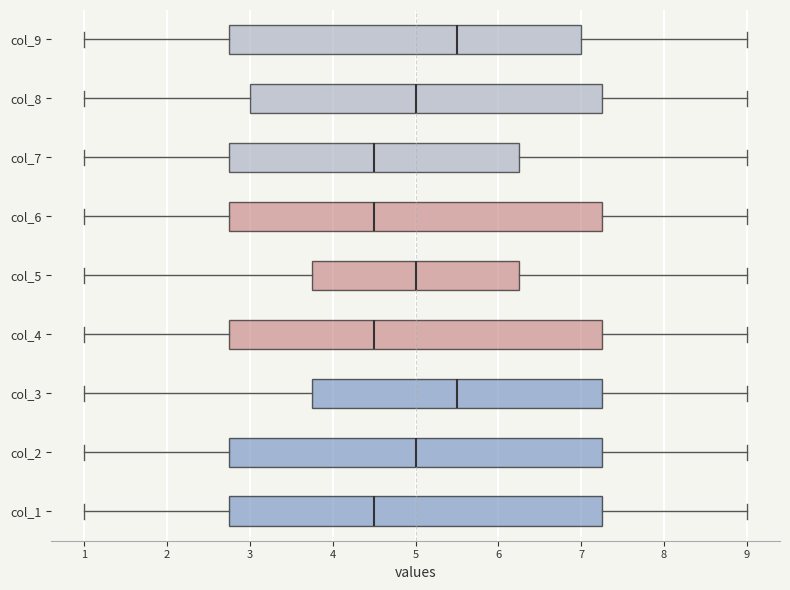

Reading bottom to top, transcribe this box plot: for each box, give where its median line is, the range the box spans, and where its two whiskers end, as read against the x-axis. The values are not printed on the chart, so give them approximately, as read against the axis.

col_1: median 4.5, box 2.8 to 7.3, whiskers 1.0 to 9.0
col_2: median 5.0, box 2.8 to 7.3, whiskers 1.0 to 9.0
col_3: median 5.5, box 3.8 to 7.3, whiskers 1.0 to 9.0
col_4: median 4.5, box 2.8 to 7.3, whiskers 1.0 to 9.0
col_5: median 5.0, box 3.8 to 6.3, whiskers 1.0 to 9.0
col_6: median 4.5, box 2.8 to 7.3, whiskers 1.0 to 9.0
col_7: median 4.5, box 2.8 to 6.3, whiskers 1.0 to 9.0
col_8: median 5.0, box 3.0 to 7.3, whiskers 1.0 to 9.0
col_9: median 5.5, box 2.8 to 7.0, whiskers 1.0 to 9.0